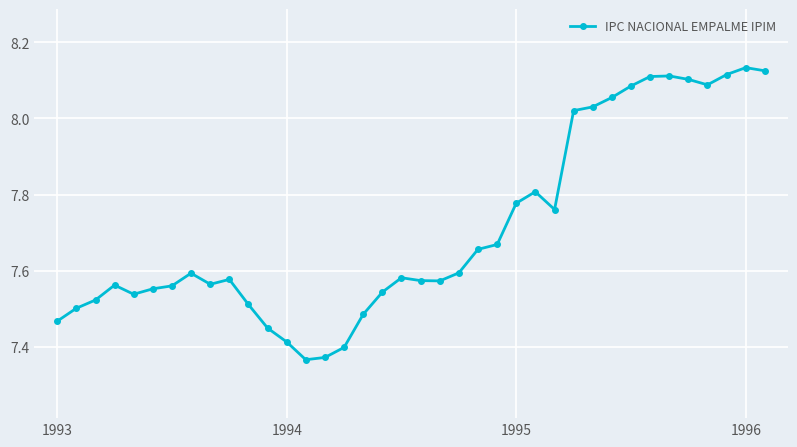

What is the value of the 8th point from the left?

7.6